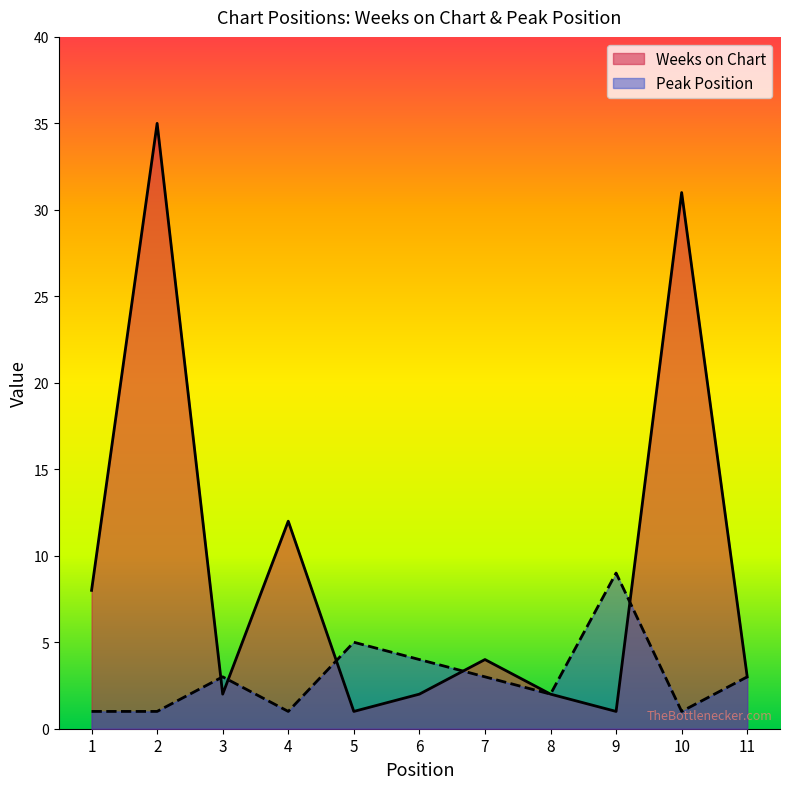

How many distinct data groups are displayed?

2